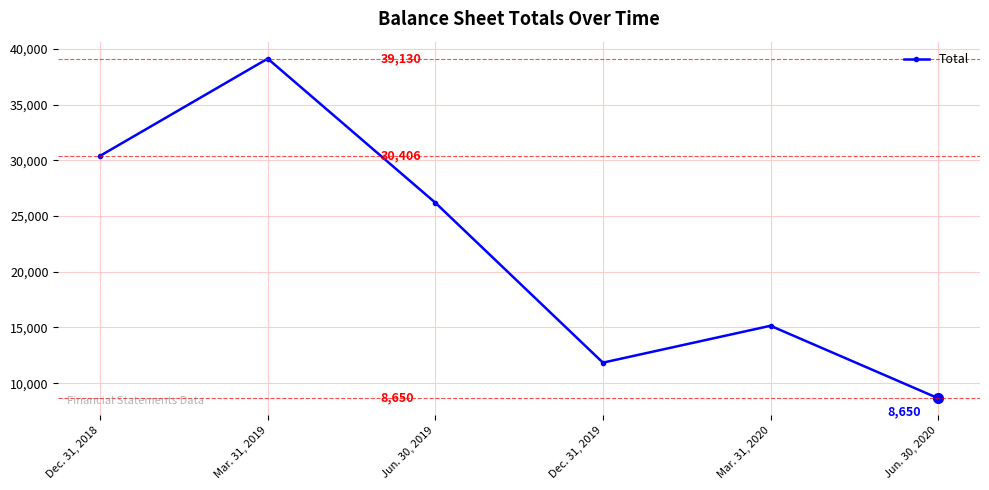

What is the change in value from Dec. 31, 2019 to Jun. 30, 2020?

-3192